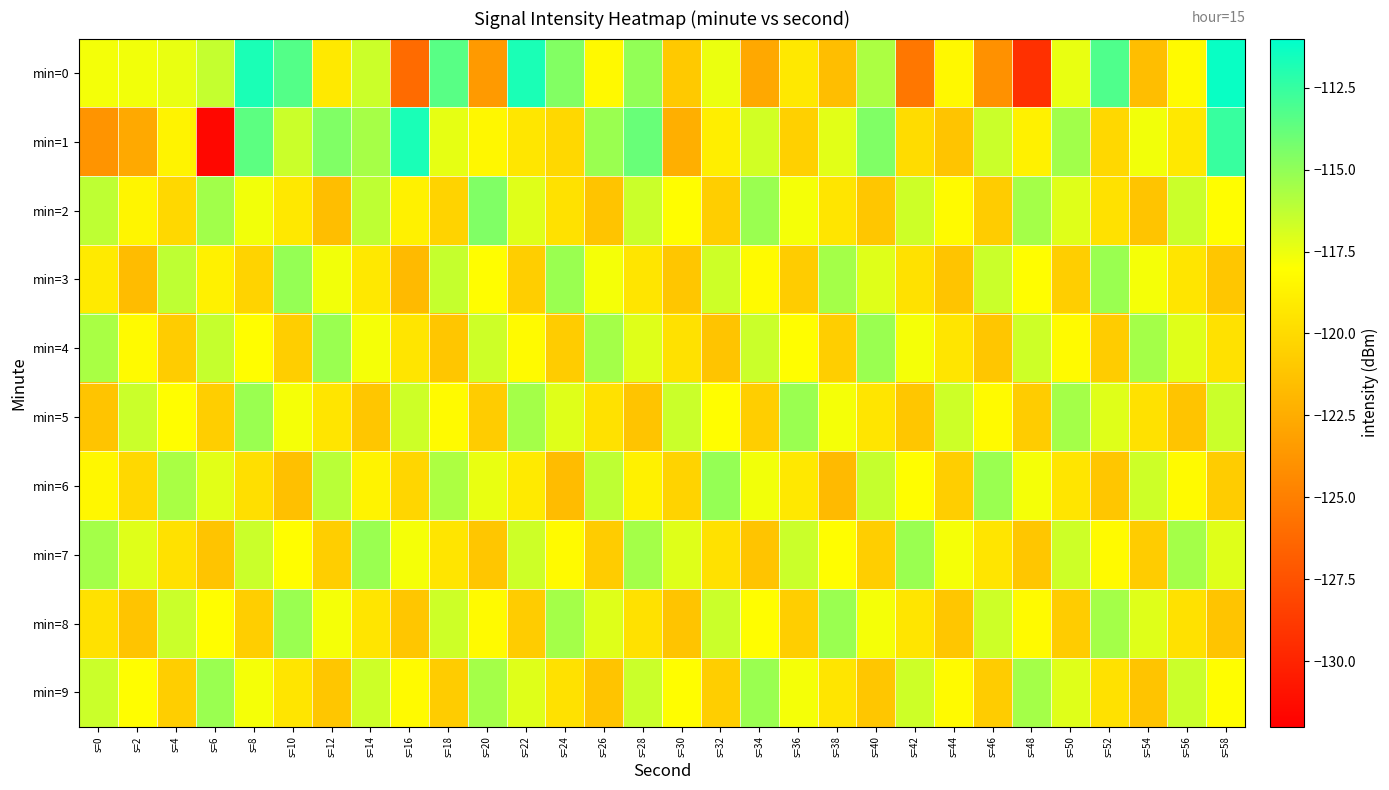

How many data points does each series have?

30